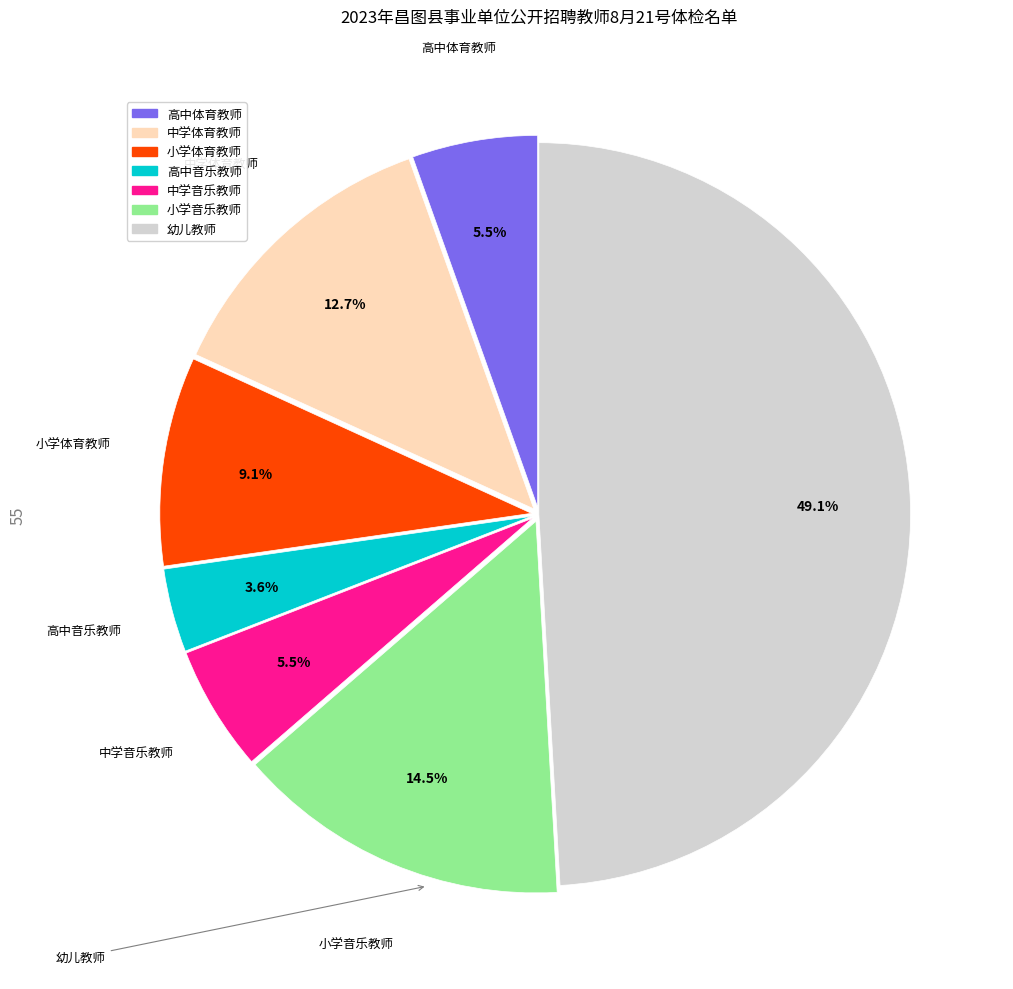

Does 高中音乐教师 represent more than half of the total?

No